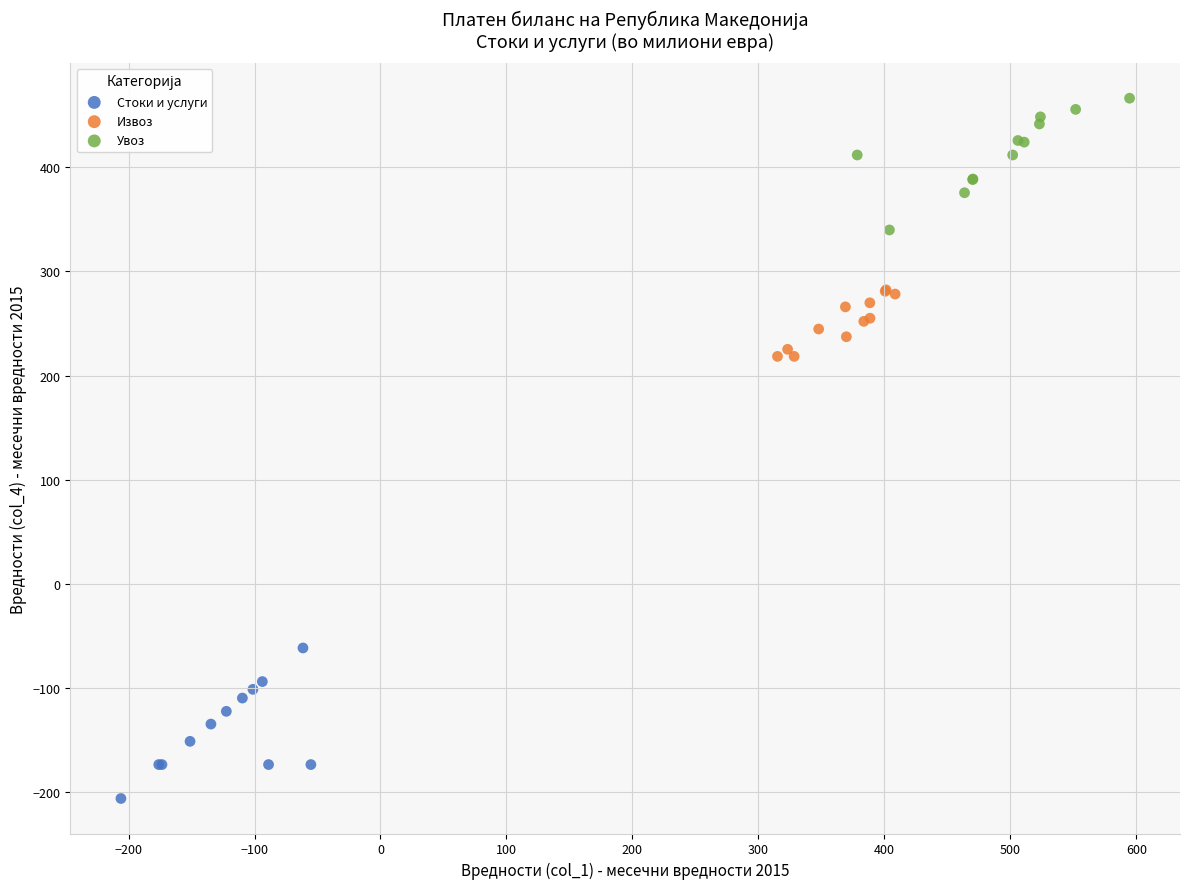

Which series contains the lowest Y value?

Стоки и услуги